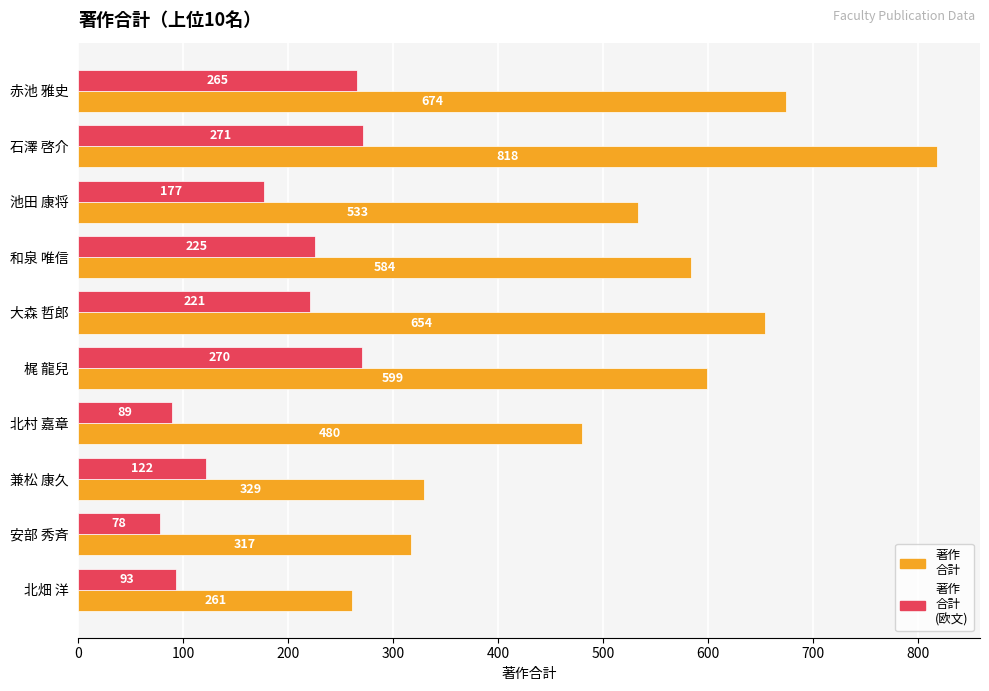

At which category is the sum across all series the highest?

石澤 啓介